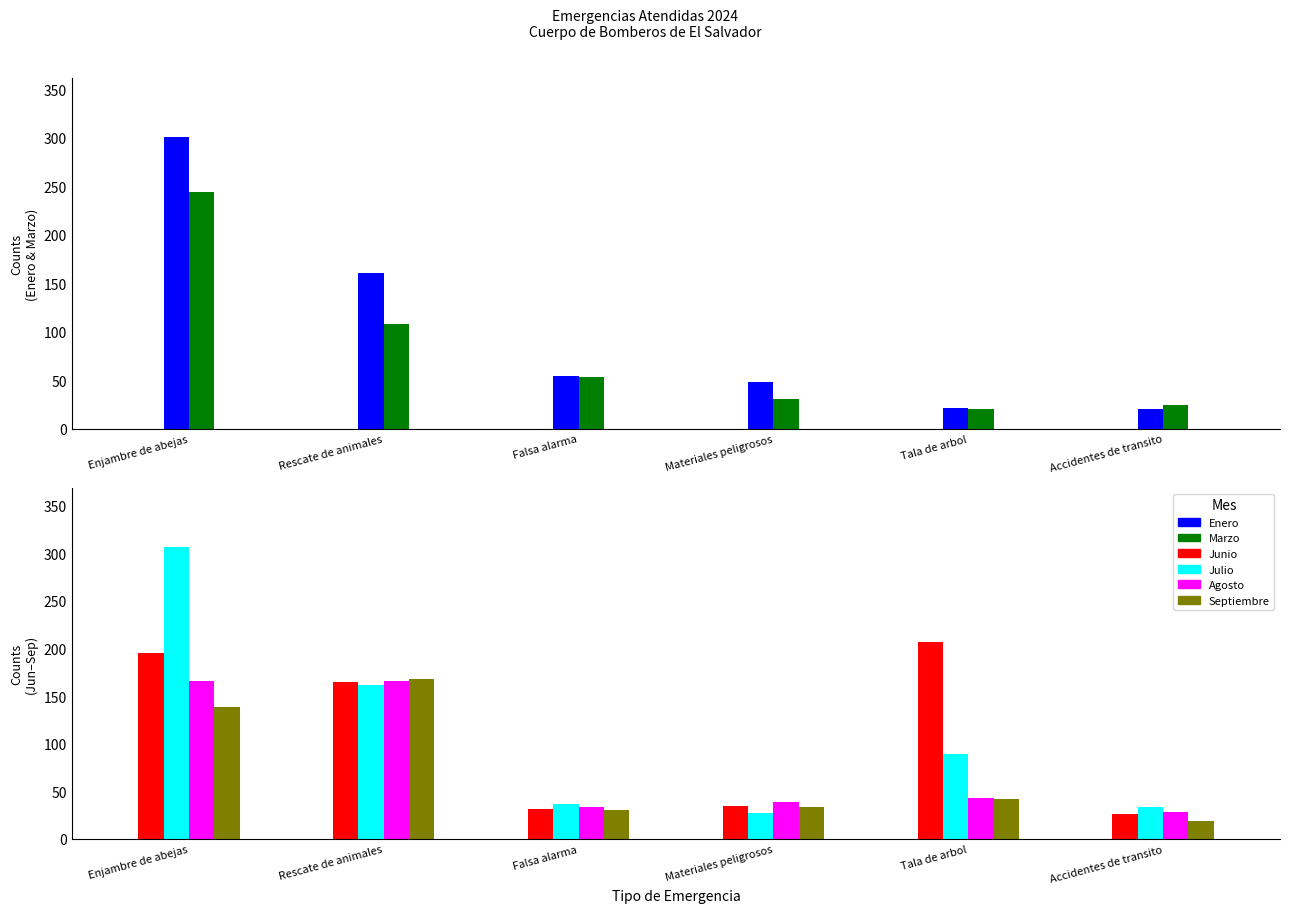

At Tala de arbol, list the series in order from smallest to largest.

Marzo, Enero, Septiembre, Agosto, Julio, Junio